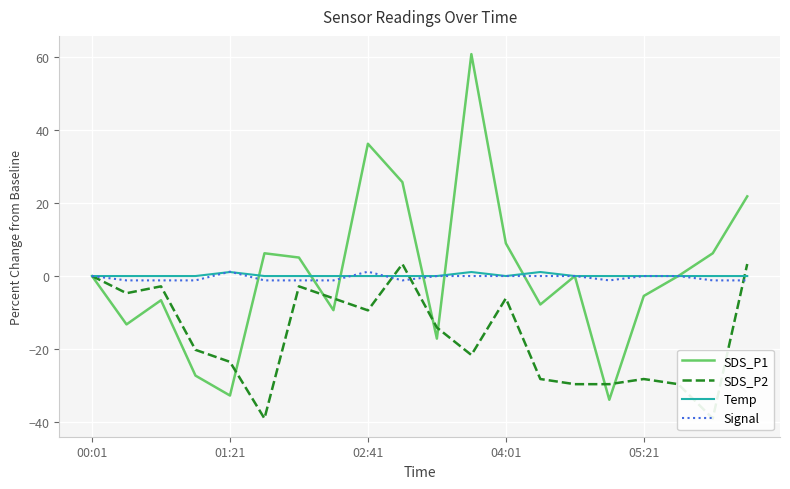

Reading right to left, what are all the values shown in this chart?

SDS_P1: 21.8	6.2	0.0	-5.4	-33.9	0.0	-7.8	8.9	60.7	-17.1	25.7	36.2	-9.3	5.1	6.2	-32.7	-27.2	-6.6	-13.2	0.0
SDS_P2: 3.3	-39.0	-29.6	-28.2	-29.6	-29.6	-28.2	-6.1	-21.6	-14.1	3.3	-9.4	-6.1	-2.8	-39.0	-23.5	-20.2	-2.8	-4.7	0.0
Temp: 0.0	0.0	0.0	0.0	0.0	0.0	1.1	0.0	1.1	0.0	0.0	0.0	0.0	0.0	0.0	1.1	0.0	0.0	0.0	0.0
Signal: -1.2	-1.2	0.0	0.0	-1.2	0.0	0.0	0.0	0.0	0.0	-1.2	1.2	-1.2	-1.2	-1.2	1.2	-1.2	-1.2	-1.2	0.0